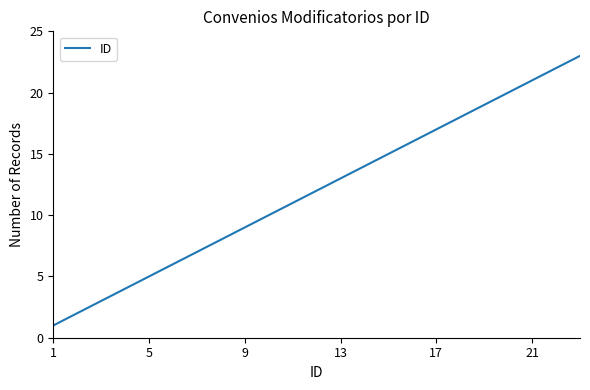

Does the chart display data point markers on the line(s)?

No